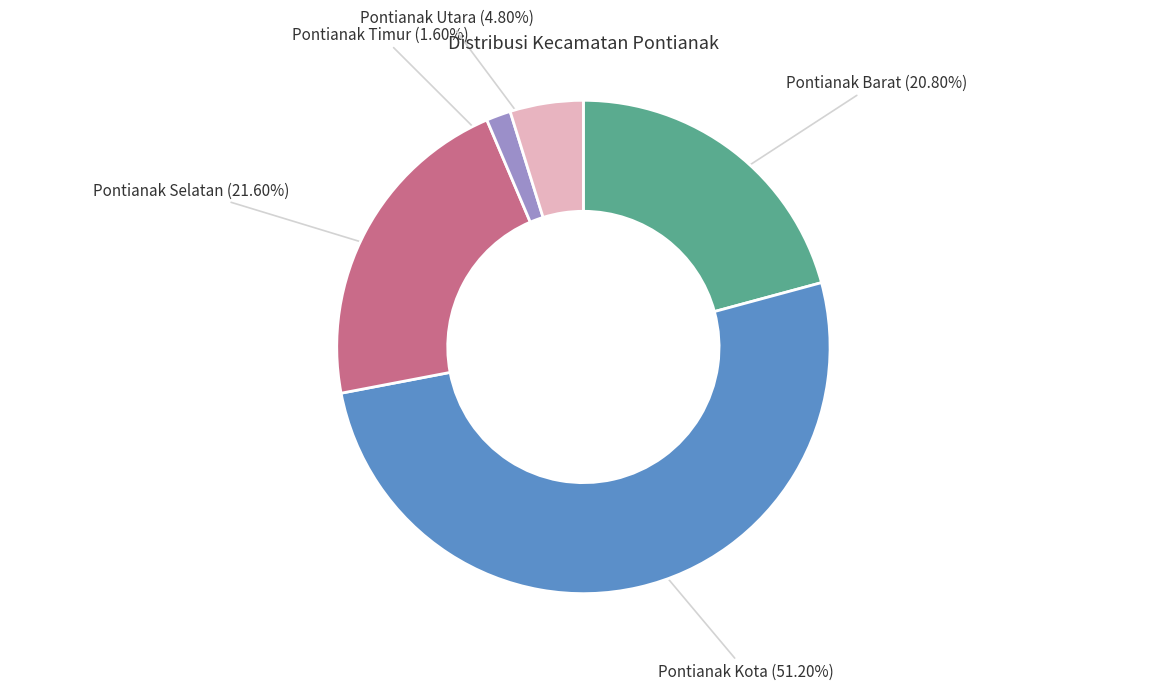

How many slices are in this pie chart?

5